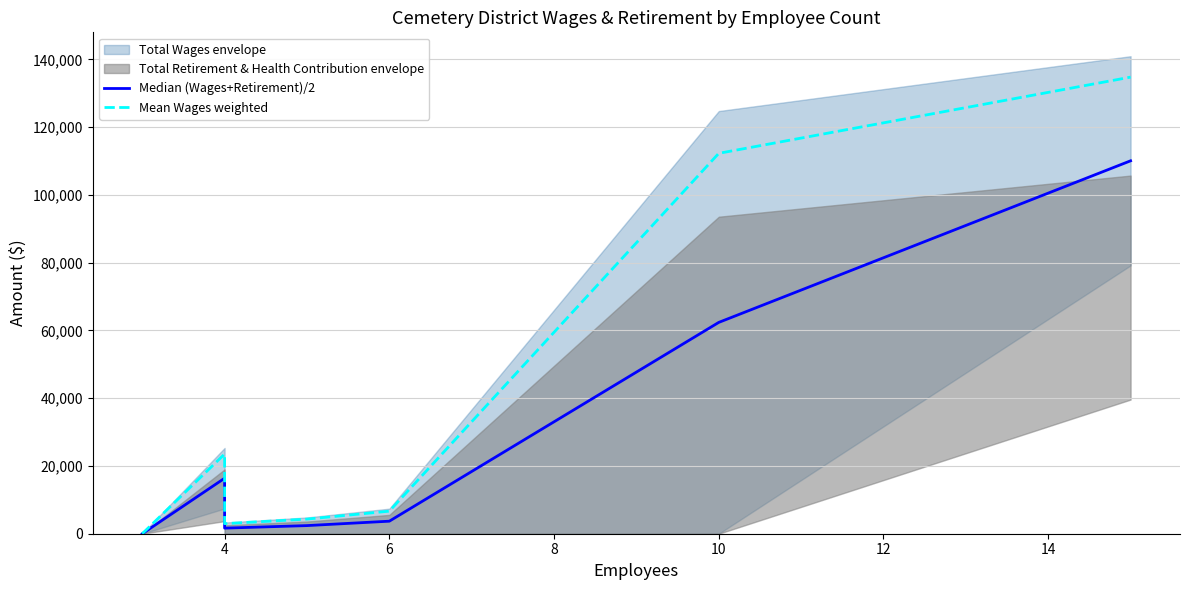

Does the chart have visible grid lines?

Yes